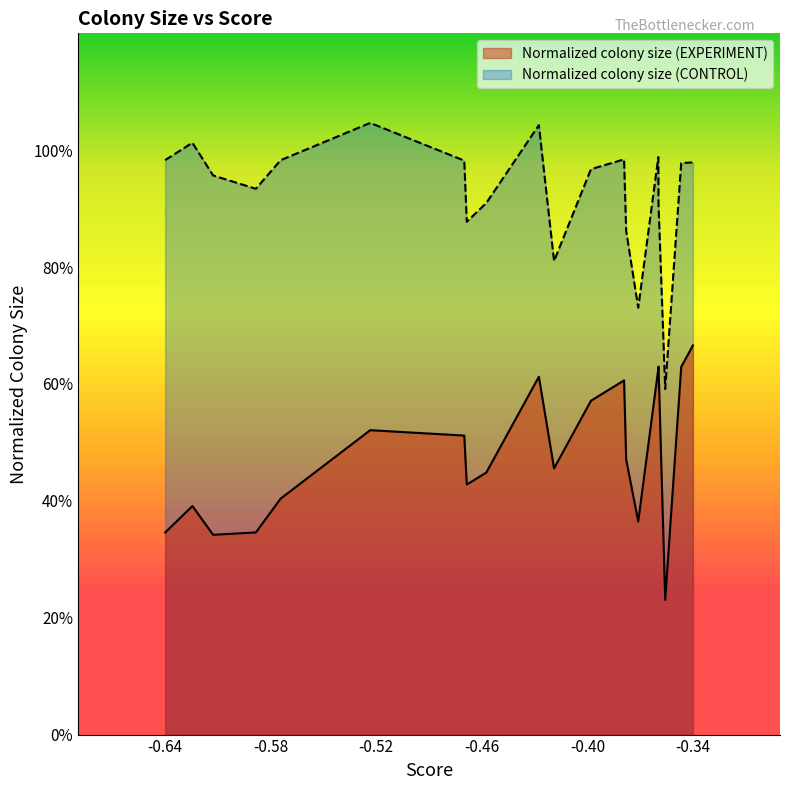

Which has a higher value, SLX1 or SWC5?

SLX1